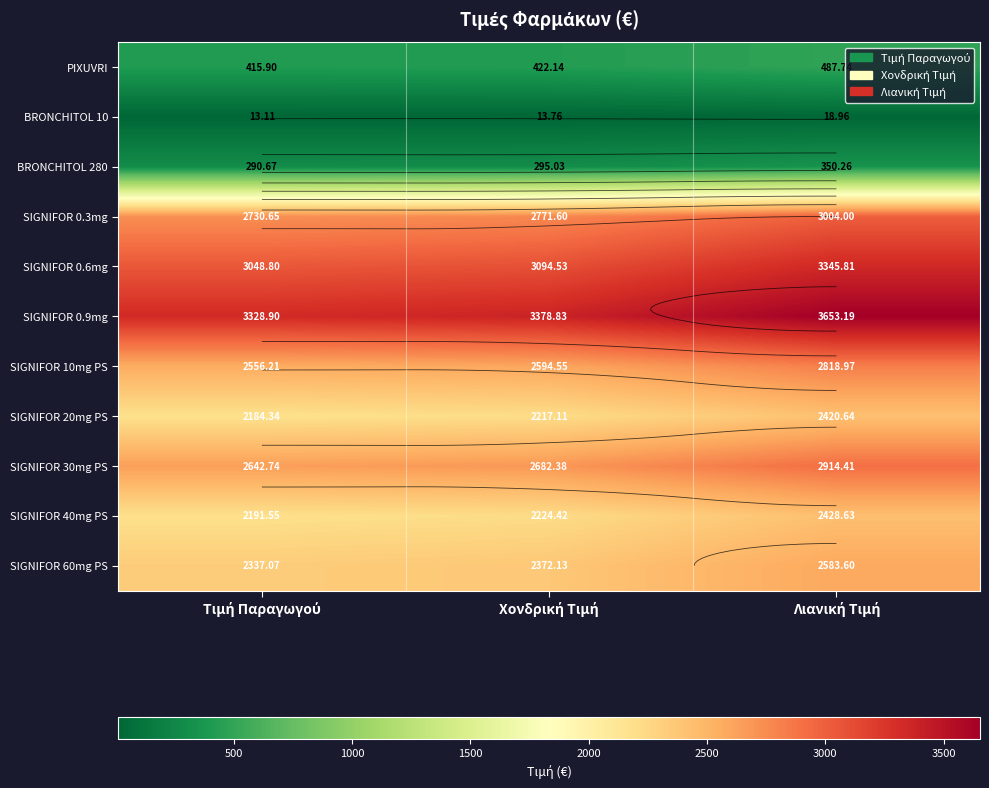

The SIGNIFOR 30mg PS series shows 2642.7 at Τιμή Παραγωγού. True or false?

True